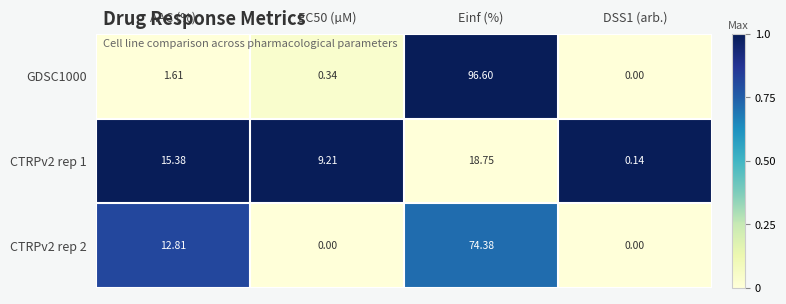

Which category has the highest value across all series?

Einf (%)